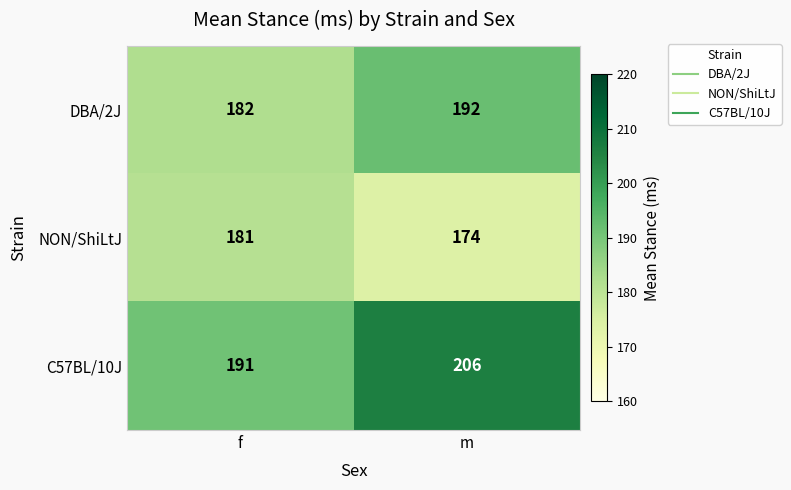

What is the difference between the C57BL/10J values at f and m?

15